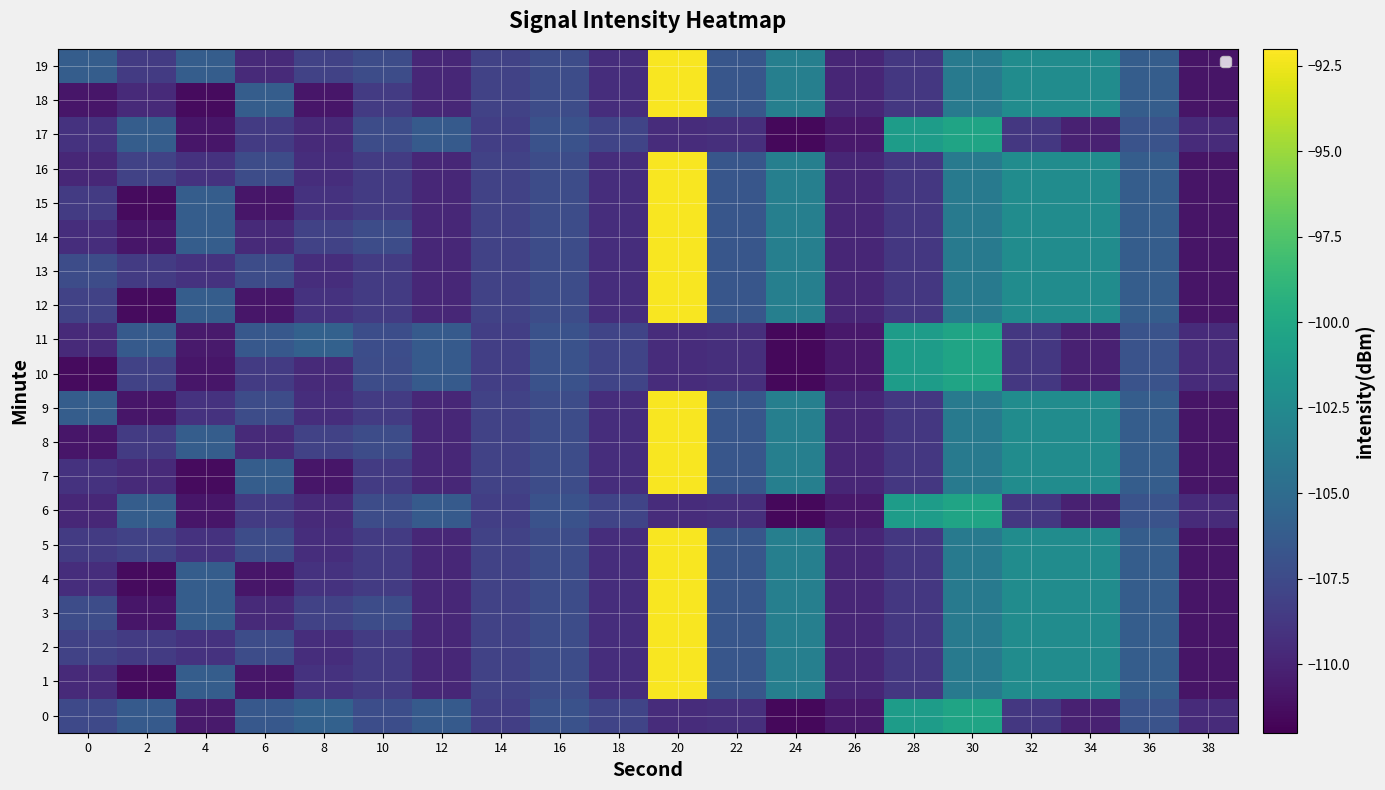

Reading left to right, list all the values displayed in this chart.

0: 0=-107.6	2=-106.4	4=-110.5	6=-106.5	8=-105.8	10=-107.3	12=-106.3	14=-108.3	16=-107.0	18=-107.9	20=-109.4	22=-109.3	24=-111.6	26=-110.7	28=-100.9	30=-100.3	32=-108.8	34=-110.2	36=-106.9	38=-109.5
1: 0=-109.6	2=-111.4	4=-106.1	6=-110.8	8=-109.1	10=-108.5	12=-109.8	14=-108.0	16=-107.4	18=-109.4	20=-92.2	22=-106.6	24=-103.4	26=-109.8	28=-108.8	30=-103.7	32=-102.3	34=-102.3	36=-106.1	38=-110.9
2: 0=-108.0	2=-108.5	4=-109.1	6=-107.4	8=-109.4	10=-108.5	12=-109.8	14=-108.0	16=-107.4	18=-109.4	20=-92.2	22=-106.6	24=-103.4	26=-109.8	28=-108.8	30=-103.7	32=-102.3	34=-102.3	36=-106.1	38=-110.9
3: 0=-107.4	2=-110.8	4=-106.1	6=-109.6	8=-108.0	10=-107.4	12=-109.8	14=-108.0	16=-107.4	18=-109.4	20=-92.2	22=-106.6	24=-103.4	26=-109.8	28=-108.8	30=-103.7	32=-102.3	34=-102.3	36=-106.1	38=-110.9
4: 0=-109.4	2=-111.4	4=-106.1	6=-110.8	8=-109.1	10=-108.5	12=-109.8	14=-108.0	16=-107.4	18=-109.4	20=-92.2	22=-106.6	24=-103.4	26=-109.8	28=-108.8	30=-103.7	32=-102.3	34=-102.3	36=-106.1	38=-110.9
5: 0=-108.5	2=-108.0	4=-109.1	6=-107.4	8=-109.4	10=-108.5	12=-109.8	14=-108.0	16=-107.4	18=-109.4	20=-92.2	22=-106.6	24=-103.4	26=-109.8	28=-108.8	30=-103.7	32=-102.3	34=-102.3	36=-106.1	38=-110.9
6: 0=-109.8	2=-106.1	4=-110.8	6=-108.5	8=-109.6	10=-107.4	12=-106.3	14=-108.3	16=-107.0	18=-107.9	20=-109.4	22=-109.3	24=-111.6	26=-110.7	28=-100.9	30=-100.3	32=-108.8	34=-110.2	36=-106.9	38=-109.5
7: 0=-109.1	2=-109.6	4=-111.4	6=-106.1	8=-110.8	10=-108.5	12=-109.8	14=-108.0	16=-107.4	18=-109.4	20=-92.2	22=-106.6	24=-103.4	26=-109.8	28=-108.8	30=-103.7	32=-102.3	34=-102.3	36=-106.1	38=-110.9
8: 0=-110.8	2=-108.5	4=-106.1	6=-109.6	8=-108.0	10=-107.4	12=-109.8	14=-108.0	16=-107.4	18=-109.4	20=-92.2	22=-106.6	24=-103.4	26=-109.8	28=-108.8	30=-103.7	32=-102.3	34=-102.3	36=-106.1	38=-110.9
9: 0=-106.1	2=-110.8	4=-109.1	6=-107.4	8=-109.4	10=-108.5	12=-109.8	14=-108.0	16=-107.4	18=-109.4	20=-92.2	22=-106.6	24=-103.4	26=-109.8	28=-108.8	30=-103.7	32=-102.3	34=-102.3	36=-106.1	38=-110.9
10: 0=-111.4	2=-108.0	4=-110.8	6=-108.5	8=-109.6	10=-107.4	12=-106.3	14=-108.3	16=-107.0	18=-107.9	20=-109.4	22=-109.3	24=-111.6	26=-110.7	28=-100.9	30=-100.3	32=-108.8	34=-110.2	36=-106.9	38=-109.5
11: 0=-109.6	2=-106.4	4=-110.5	6=-106.5	8=-105.8	10=-107.3	12=-106.3	14=-108.3	16=-107.0	18=-107.9	20=-109.4	22=-109.3	24=-111.6	26=-110.7	28=-100.9	30=-100.3	32=-108.8	34=-110.2	36=-106.9	38=-109.5
12: 0=-108.0	2=-111.4	4=-106.1	6=-110.8	8=-109.1	10=-108.5	12=-109.8	14=-108.0	16=-107.4	18=-109.4	20=-92.2	22=-106.6	24=-103.4	26=-109.8	28=-108.8	30=-103.7	32=-102.3	34=-102.3	36=-106.1	38=-110.9
13: 0=-107.4	2=-108.5	4=-109.1	6=-107.4	8=-109.4	10=-108.5	12=-109.8	14=-108.0	16=-107.4	18=-109.4	20=-92.2	22=-106.6	24=-103.4	26=-109.8	28=-108.8	30=-103.7	32=-102.3	34=-102.3	36=-106.1	38=-110.9
14: 0=-109.4	2=-110.8	4=-106.1	6=-109.6	8=-108.0	10=-107.4	12=-109.8	14=-108.0	16=-107.4	18=-109.4	20=-92.2	22=-106.6	24=-103.4	26=-109.8	28=-108.8	30=-103.7	32=-102.3	34=-102.3	36=-106.1	38=-110.9
15: 0=-108.5	2=-111.4	4=-106.1	6=-110.8	8=-109.1	10=-108.5	12=-109.8	14=-108.0	16=-107.4	18=-109.4	20=-92.2	22=-106.6	24=-103.4	26=-109.8	28=-108.8	30=-103.7	32=-102.3	34=-102.3	36=-106.1	38=-110.9
16: 0=-109.8	2=-108.0	4=-109.1	6=-107.4	8=-109.4	10=-108.5	12=-109.8	14=-108.0	16=-107.4	18=-109.4	20=-92.2	22=-106.6	24=-103.4	26=-109.8	28=-108.8	30=-103.7	32=-102.3	34=-102.3	36=-106.1	38=-110.9
17: 0=-109.1	2=-106.1	4=-110.8	6=-108.5	8=-109.6	10=-107.4	12=-106.3	14=-108.3	16=-107.0	18=-107.9	20=-109.4	22=-109.3	24=-111.6	26=-110.7	28=-100.9	30=-100.3	32=-108.8	34=-110.2	36=-106.9	38=-109.5
18: 0=-110.8	2=-109.6	4=-111.4	6=-106.1	8=-110.8	10=-108.5	12=-109.8	14=-108.0	16=-107.4	18=-109.4	20=-92.2	22=-106.6	24=-103.4	26=-109.8	28=-108.8	30=-103.7	32=-102.3	34=-102.3	36=-106.1	38=-110.9
19: 0=-106.1	2=-108.5	4=-106.1	6=-109.6	8=-108.0	10=-107.4	12=-109.8	14=-108.0	16=-107.4	18=-109.4	20=-92.2	22=-106.6	24=-103.4	26=-109.8	28=-108.8	30=-103.7	32=-102.3	34=-102.3	36=-106.1	38=-110.9